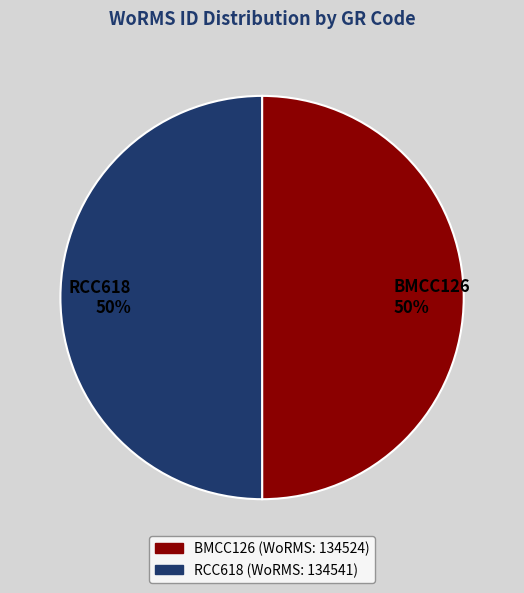

What is the ratio of the value at BMCC126 50% to the value at RCC618 50%?

1.0